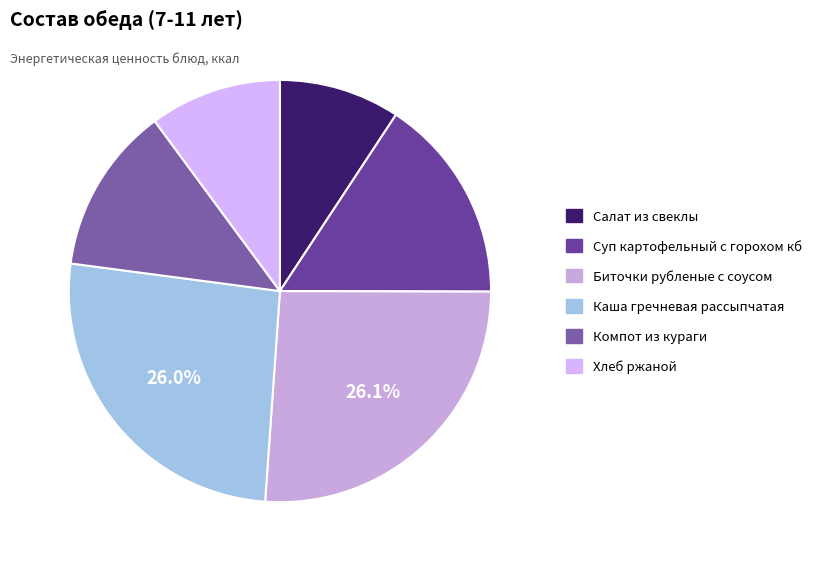

To the nearest percent, what percentage of the pie is Биточки рубленые с соусом?

26%